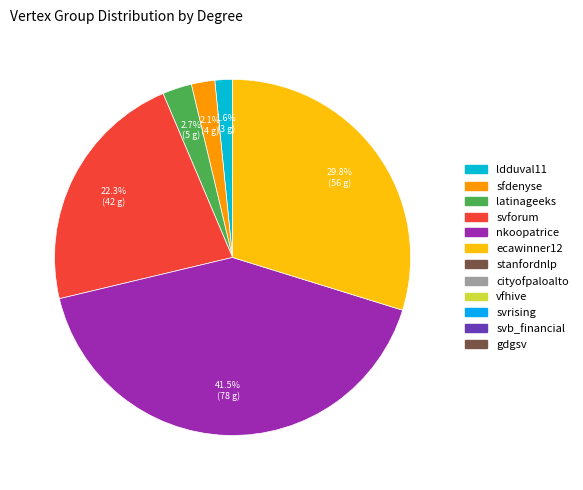

Is there a majority slice in this chart?

No